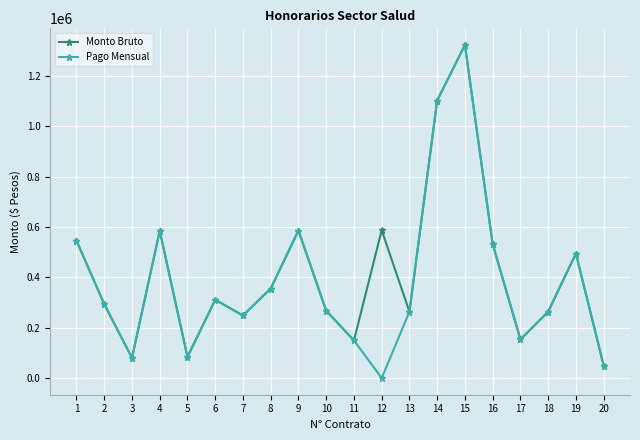

True or false: Pago Mensual has more than 1 points higher than both neighbors.

True